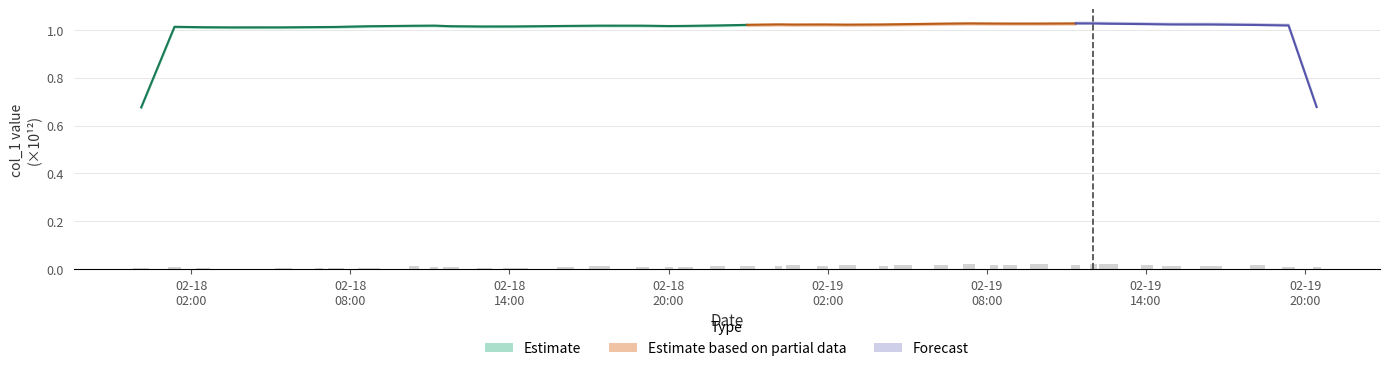

Rank the categories by value from highest to lowest.

2024-02-19 07:19:23, 2024-02-19 09:57:57, 2024-02-19 12:01:09, 2024-02-19 12:35:25, 2024-02-19 06:16:31, 2024-02-19 11:20:51, 2024-02-19 08:16:00, 2024-02-19 08:52:06, 2024-02-19 00:41:47, 2024-02-19 14:01:25, 2024-02-19 02:44:38, 2024-02-19 18:11:22, 2024-02-19 04:50:34, 2024-02-19 16:26:48, 2024-02-18 22:57:50, 2024-02-19 00:09:01, 2024-02-19 14:57:24, 2024-02-19 04:06:10, 2024-02-19 01:48:16, 2024-02-18 10:23:23, 2024-02-18 17:23:21, 2024-02-18 21:50:25, 2024-02-18 11:10:06, 2024-02-18 19:00:30, 2024-02-18 16:07:01, 2024-02-18 20:00:25, 2024-02-19 19:22:30, 2024-02-18 11:46:56, 2024-02-19 20:26:01, 2024-02-18 01:22:10, 2024-02-18 20:38:07, 2024-02-18 08:42:33, 2024-02-18 14:13:39, 2024-02-18 00:06:53, 2024-02-18 05:29:08, 2024-02-18 13:02:50, 2024-02-18 07:26:48, 2024-02-18 06:49:44, 2024-02-18 02:27:02, 2024-02-18 03:34:46